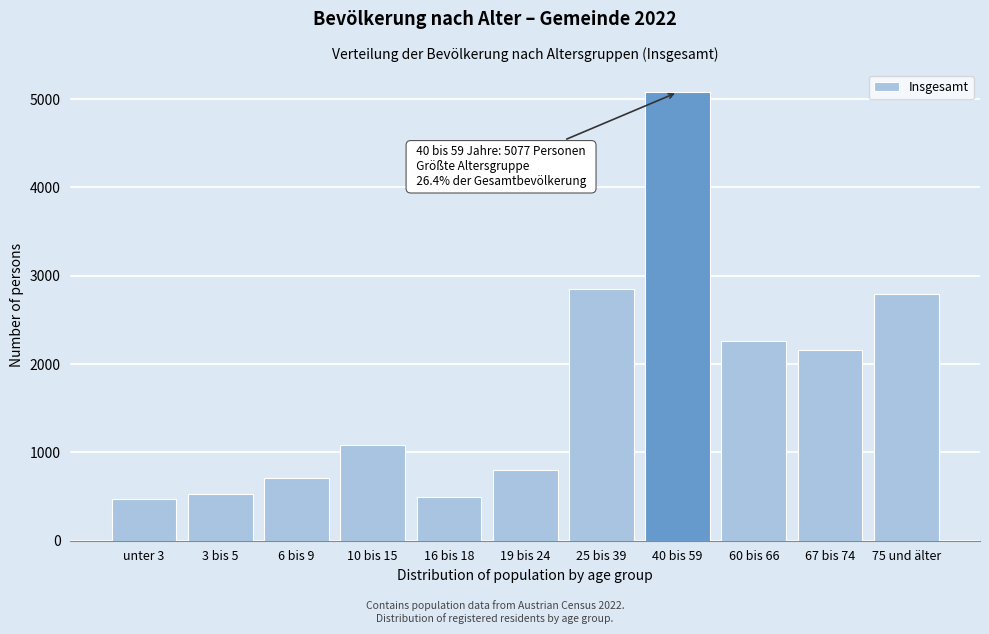

Reading left to right, extract all data points from this chart.

470	530	715	1083	494	799	2849	5077	2263	2158	2788